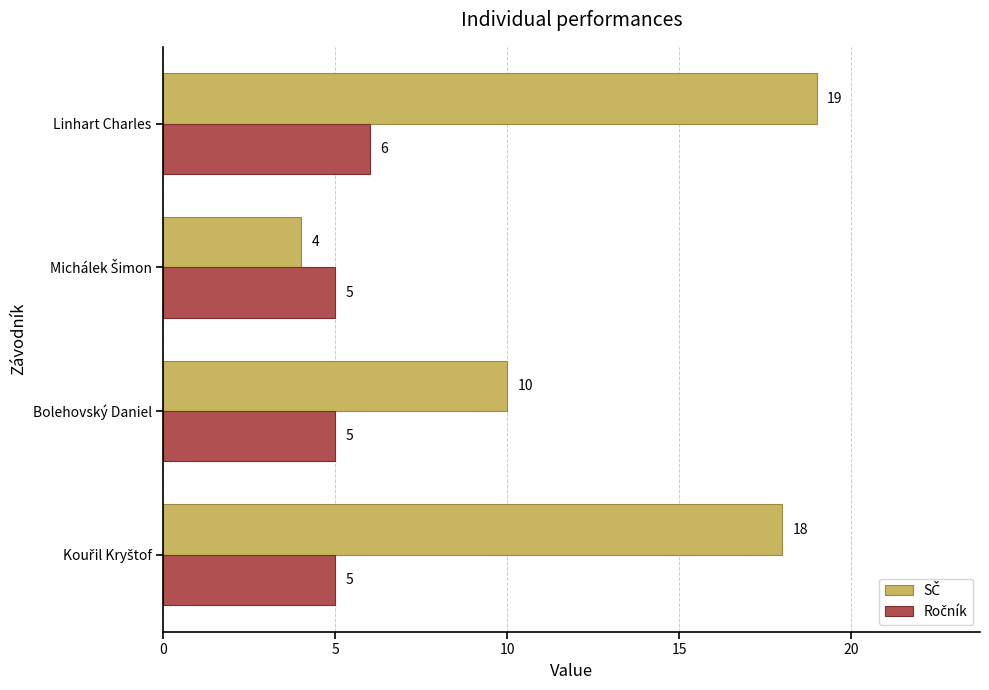

At which category is the sum across all series the highest?

Linhart Charles